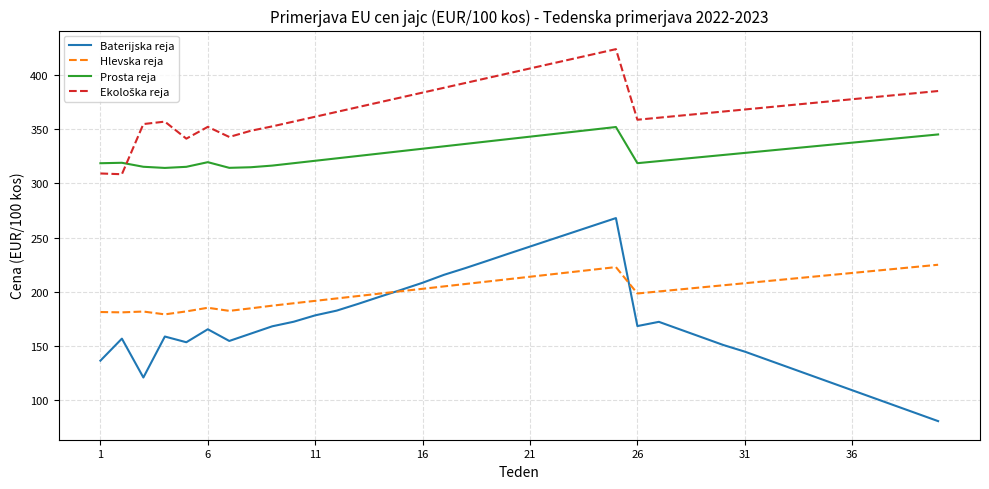

Which series has the widest spread of values?

Baterijska reja